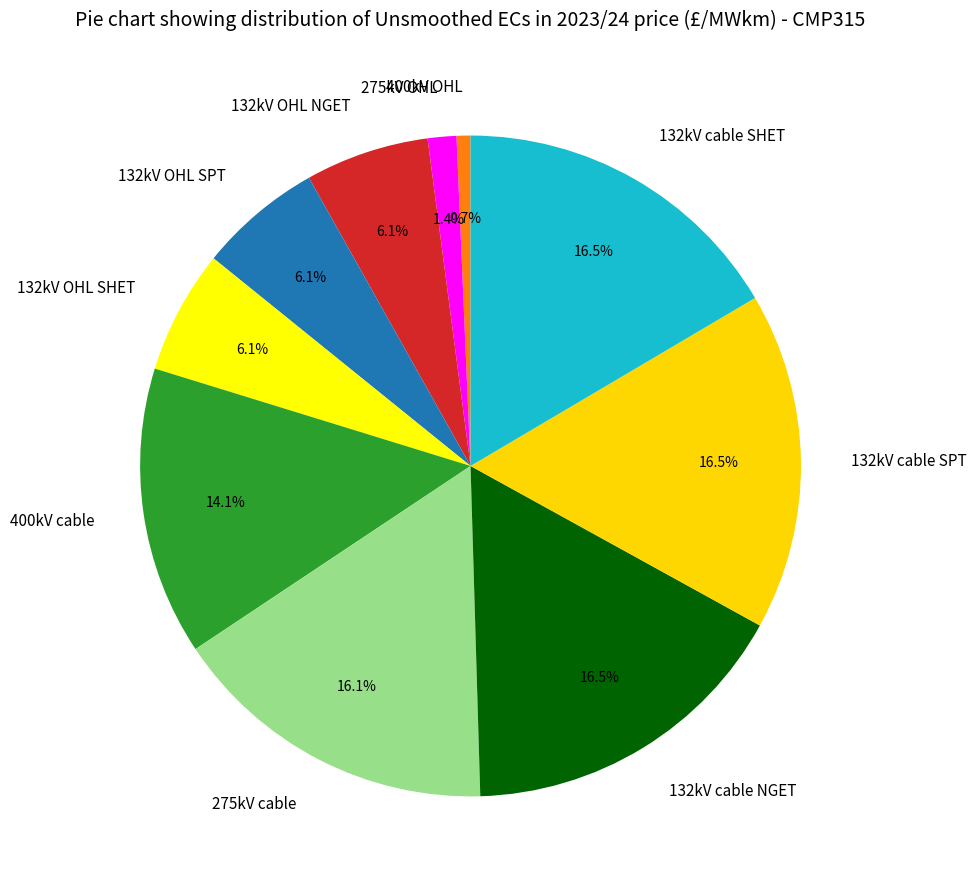

Which has a higher value, 132kV OHL NGET or 400kV OHL?

132kV OHL NGET